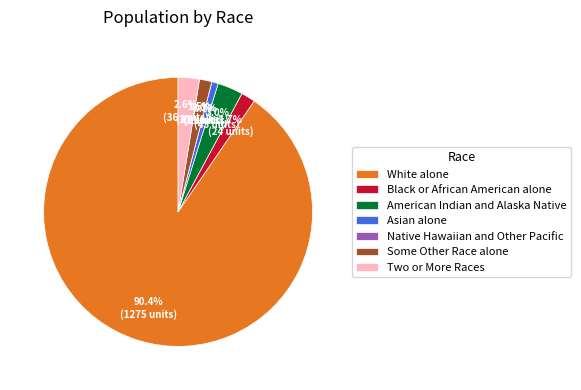

Which has a higher value, Native Hawaiian and Other Pacific or Some Other Race alone?

Some Other Race alone